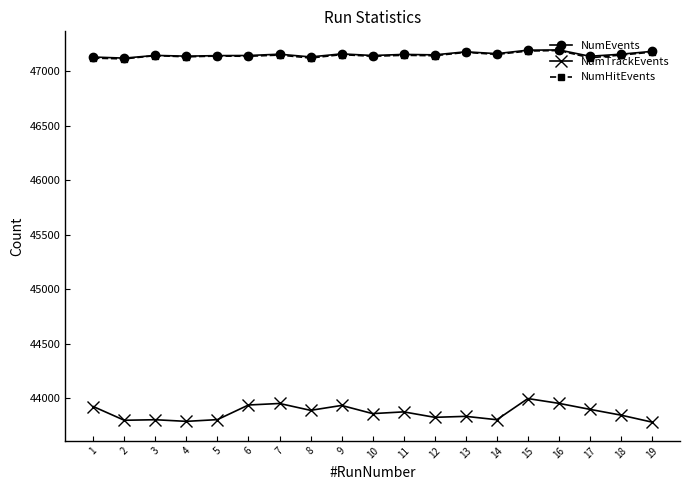

True or false: NumTrackEvents and NumEvents cross at least once.

False